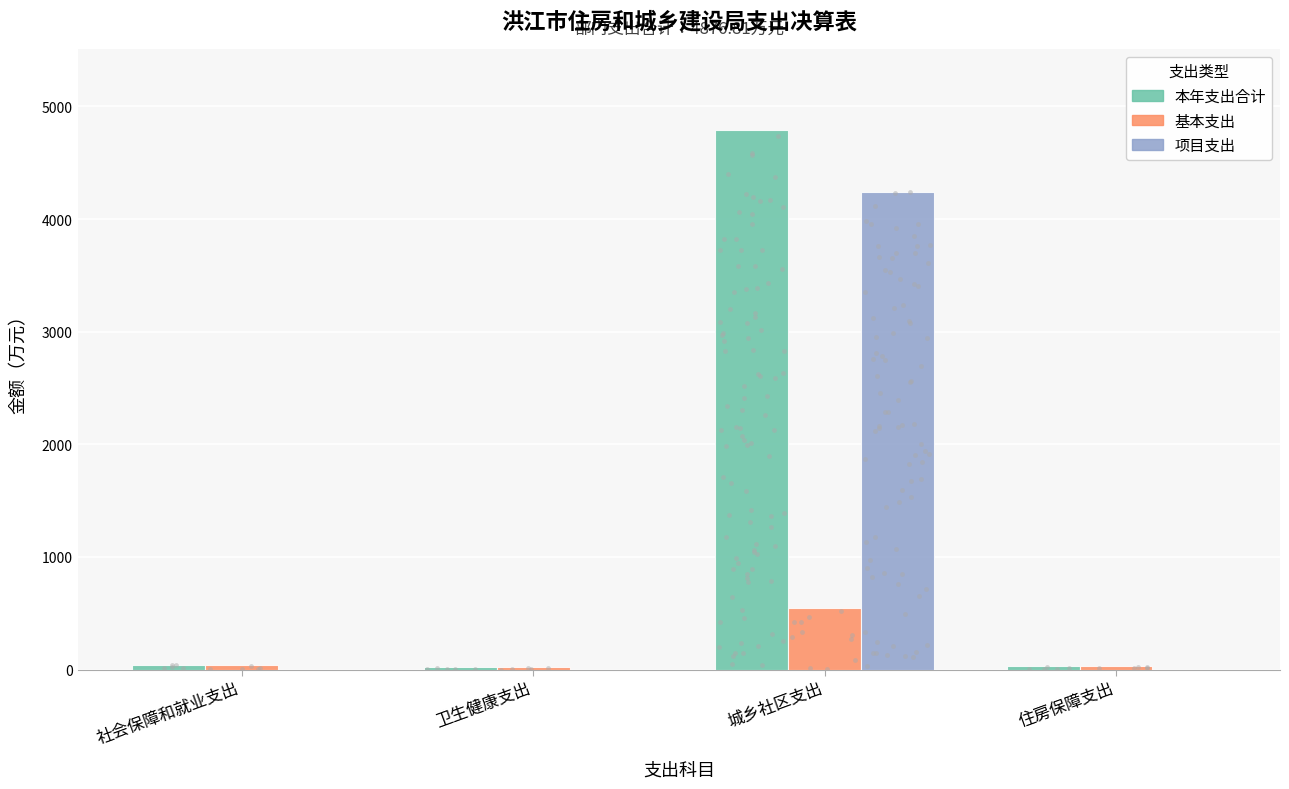

Is the value of 项目支出 at 住房保障支出 greater than the value of 本年支出合计 at 城乡社区支出?

No